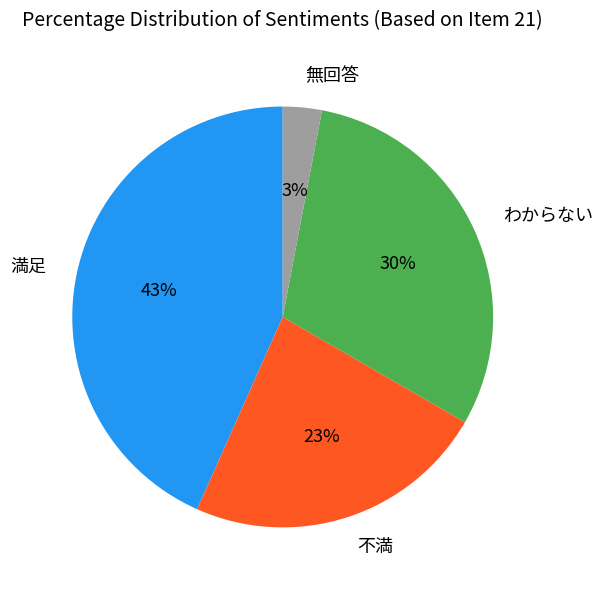

Rank the categories by value from lowest to highest.

無回答, 不満, わからない, 満足